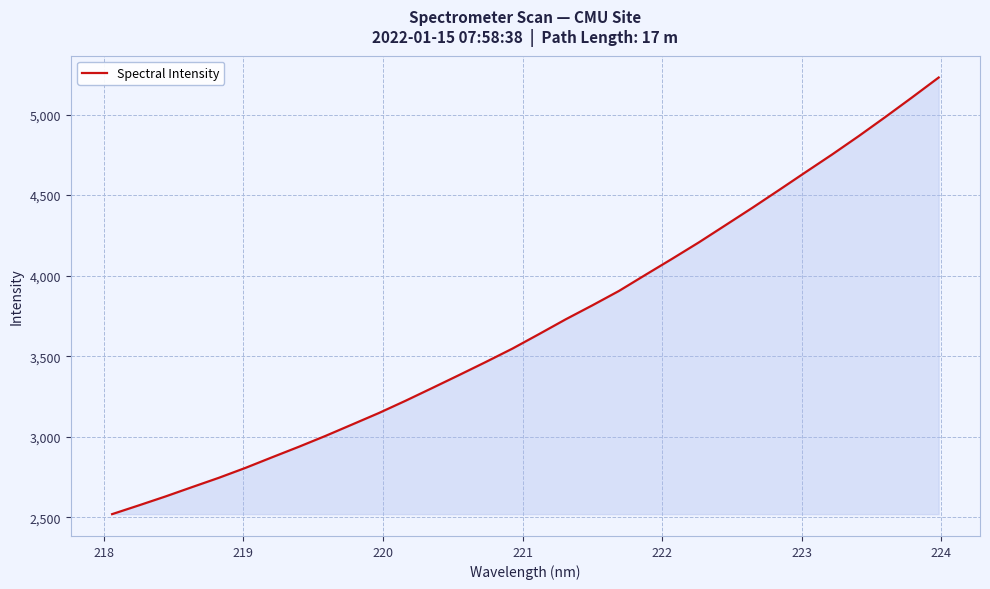

What is the smallest value displayed?

2520.2